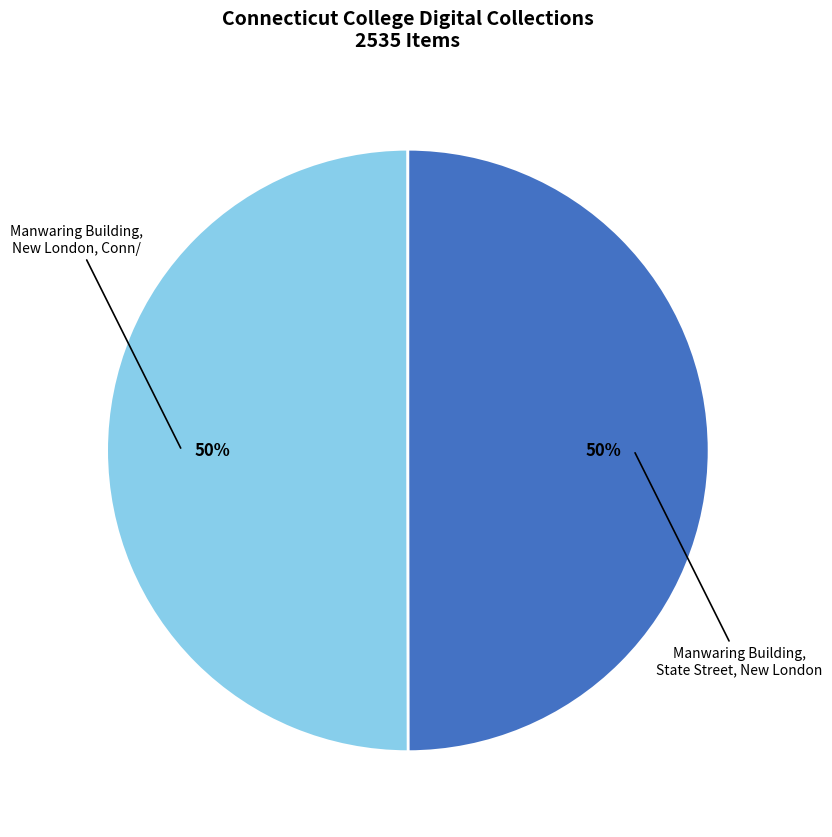

How many segments does this pie chart have?

2